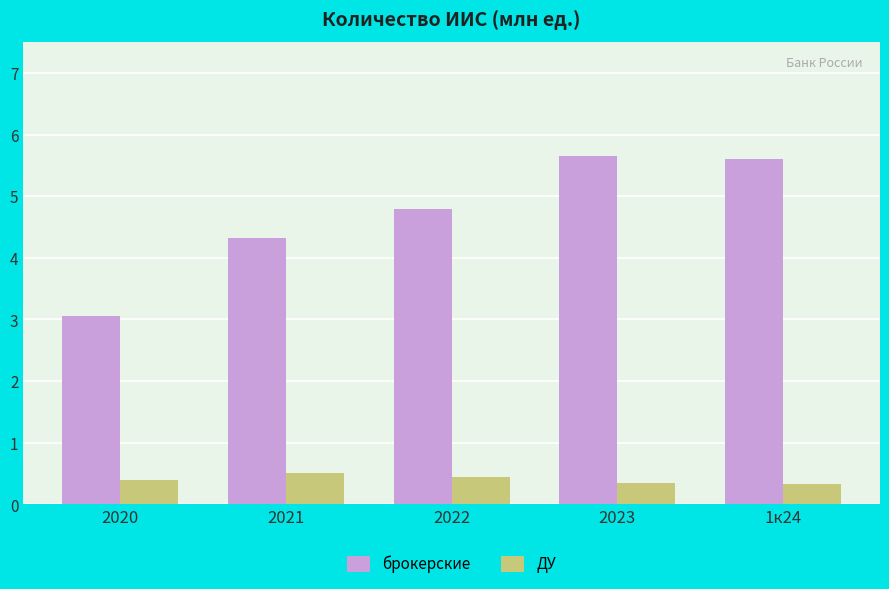

What is the minimum value for брокерские?

3.1